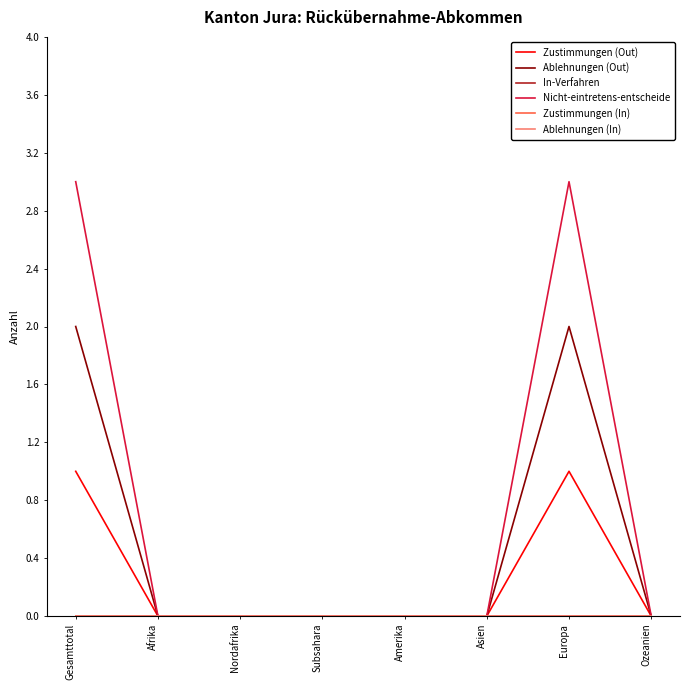

How many lines are shown in the chart?

6